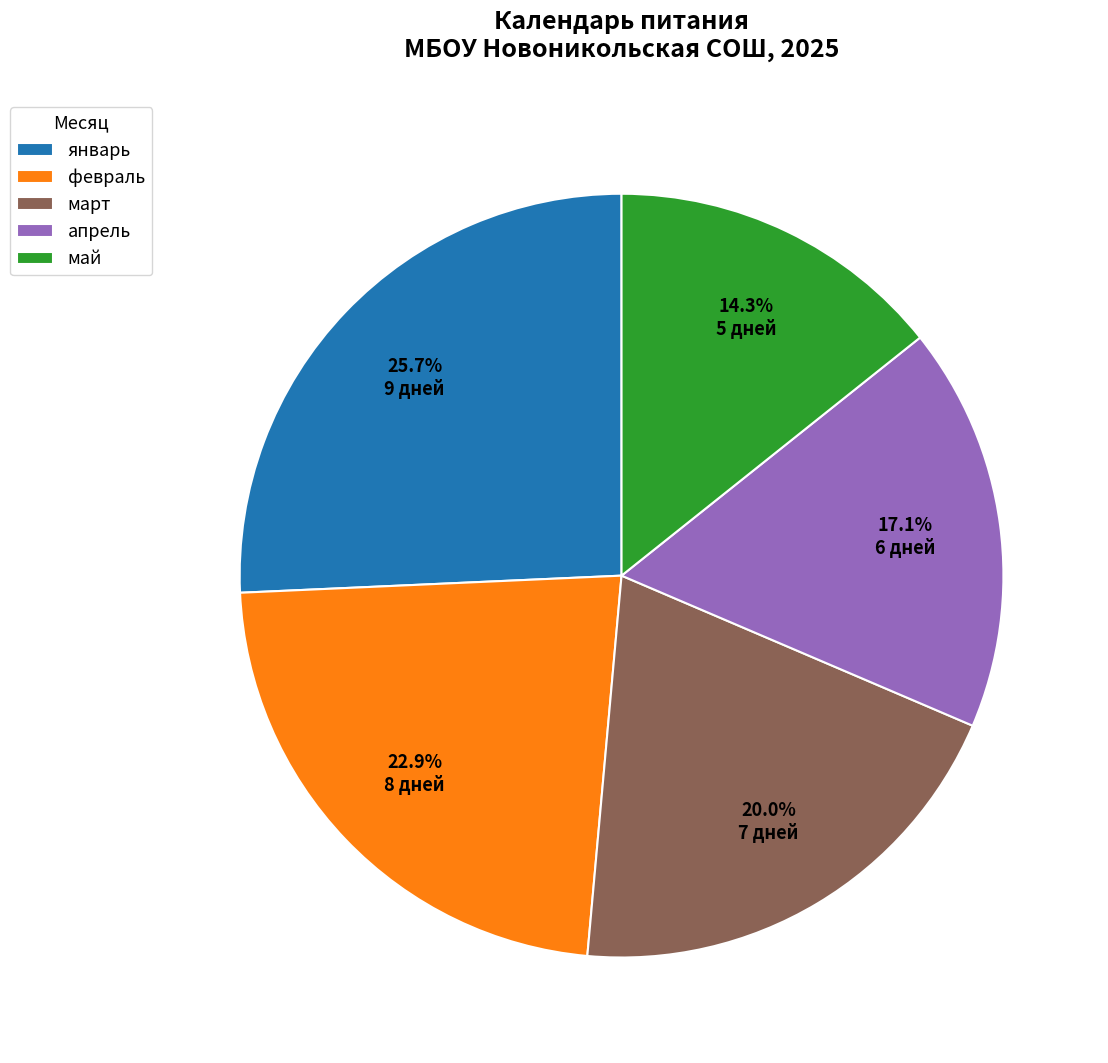

What is the smallest slice in the pie chart?

май